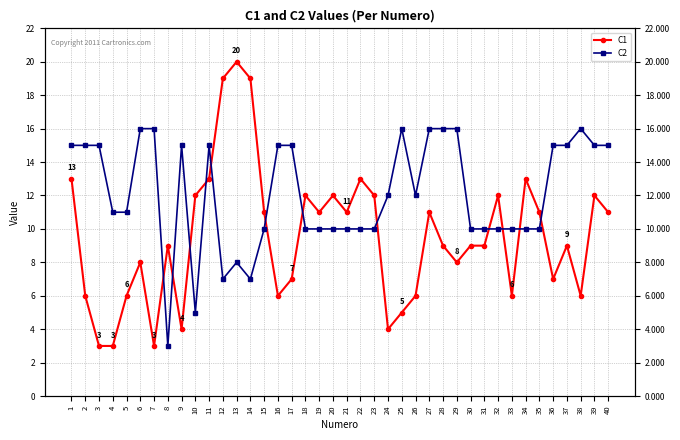

Reading left to right, transcribe all the data shown in this chart.

C1: 13	6	3	3	6	8	3	9	4	12	13	19	20	19	11	6	7	12	11	12	11	13	12	4	5	6	11	9	8	9	9	12	6	13	11	7	9	6	12	11
C2: 15	15	15	11	11	16	16	3	15	5	15	7	8	7	10	15	15	10	10	10	10	10	10	12	16	12	16	16	16	10	10	10	10	10	10	15	15	16	15	15